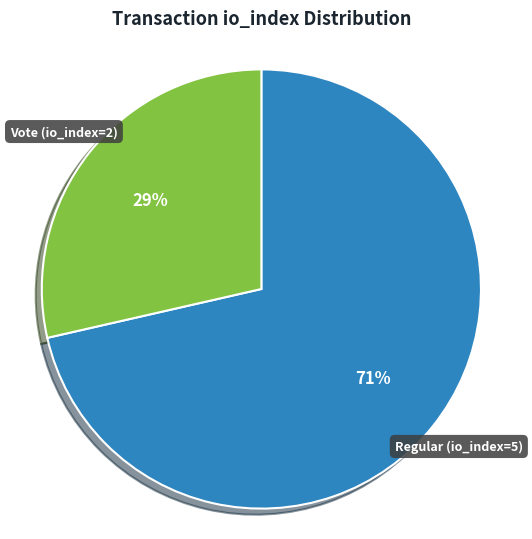

To the nearest percent, what portion does Regular (io_index=5) represent?

71%